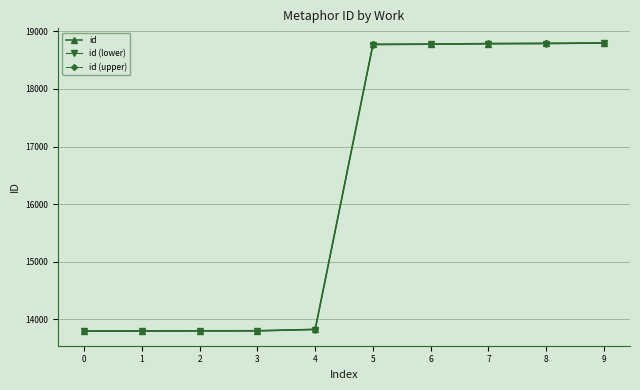

What is the difference between the second highest and minimum values in the id (lower) series?

4990.5